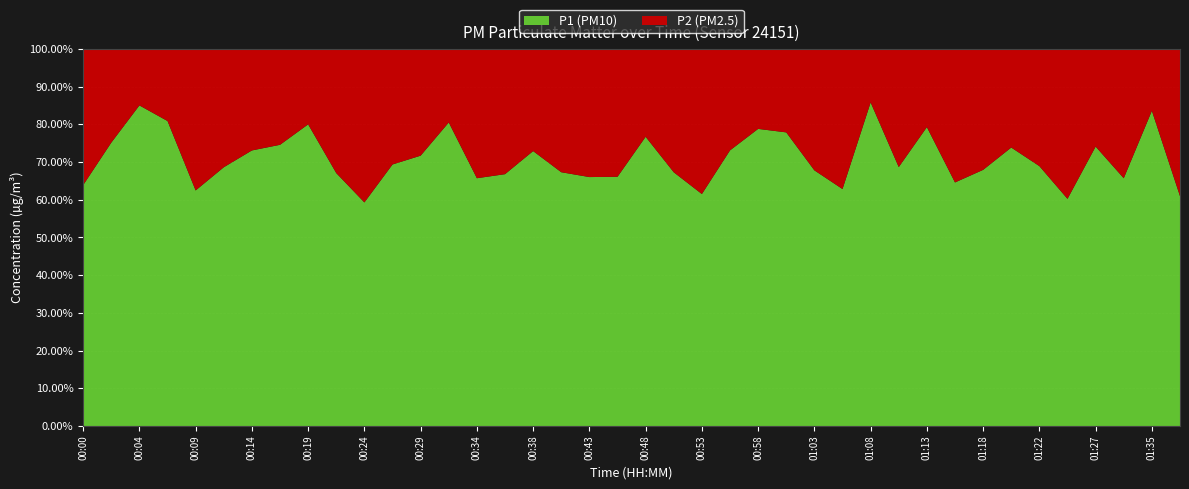

Reading right to left, transcribe all the data shown in this chart.

P1: 01:37=2.0	01:35=10.2	01:30=3.0	01:27=4.3	01:25=2.5	01:22=3.0	01:20=3.5	01:18=2.3	01:15=2.7	01:13=4.8	01:10=2.6	01:08=9.7	01:05=2.1	01:03=3.6	01:00=3.8	00:58=4.7	00:56=4.1	00:53=2.0	00:51=2.9	00:48=6.8	00:46=3.1	00:43=2.7	00:41=2.5	00:38=3.6	00:36=3.7	00:34=2.3	00:31=5.8	00:29=5.3	00:26=2.8	00:24=1.9	00:21=2.2	00:19=5.6	00:17=4.4	00:14=5.4	00:12=3.3	00:09=2.6	00:07=7.3	00:04=8.6	00:02=5.0	00:00=2.8
P2: 01:37=1.3	01:35=2.0	01:30=1.6	01:27=1.5	01:25=1.7	01:22=1.3	01:20=1.2	01:18=1.1	01:15=1.5	01:13=1.2	01:10=1.2	01:08=1.6	01:05=1.2	01:03=1.7	01:00=1.1	00:58=1.3	00:56=1.5	00:53=1.3	00:51=1.4	00:48=2.0	00:46=1.6	00:43=1.4	00:41=1.2	00:38=1.3	00:36=1.9	00:34=1.2	00:31=1.4	00:29=2.1	00:26=1.2	00:24=1.3	00:21=1.1	00:19=1.4	00:17=1.5	00:14=2.0	00:12=1.5	00:09=1.6	00:07=1.7	00:04=1.5	00:02=1.7	00:00=1.6